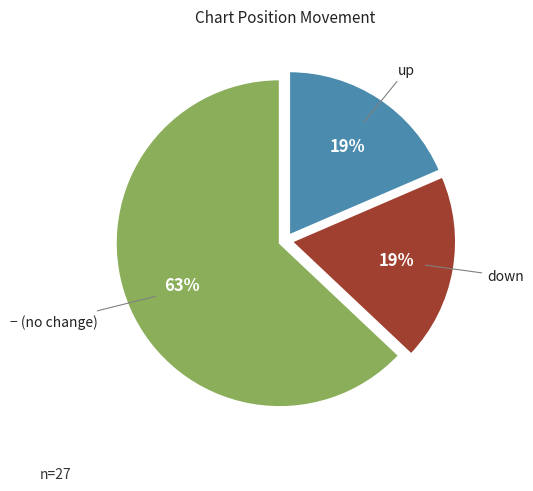

Which slice is the largest?

− (no change)